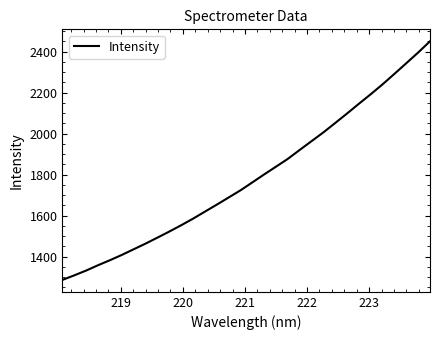

What is the minimum value shown in the chart?

1286.4